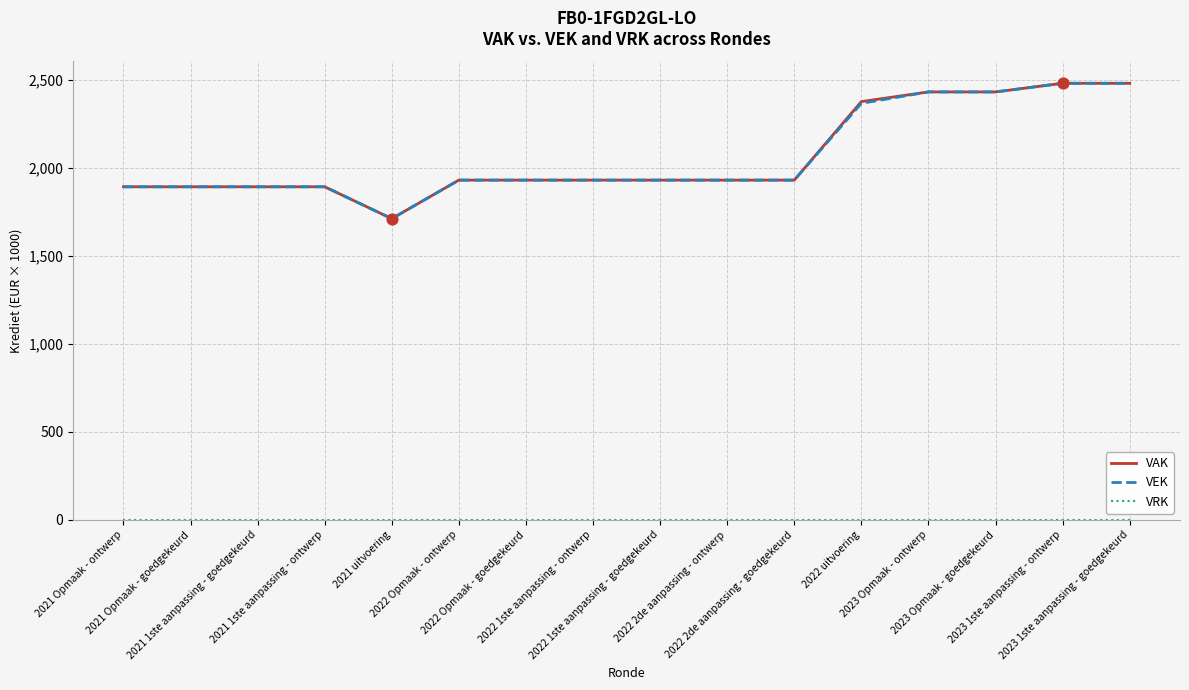

What is the maximum value for VAK?

2480